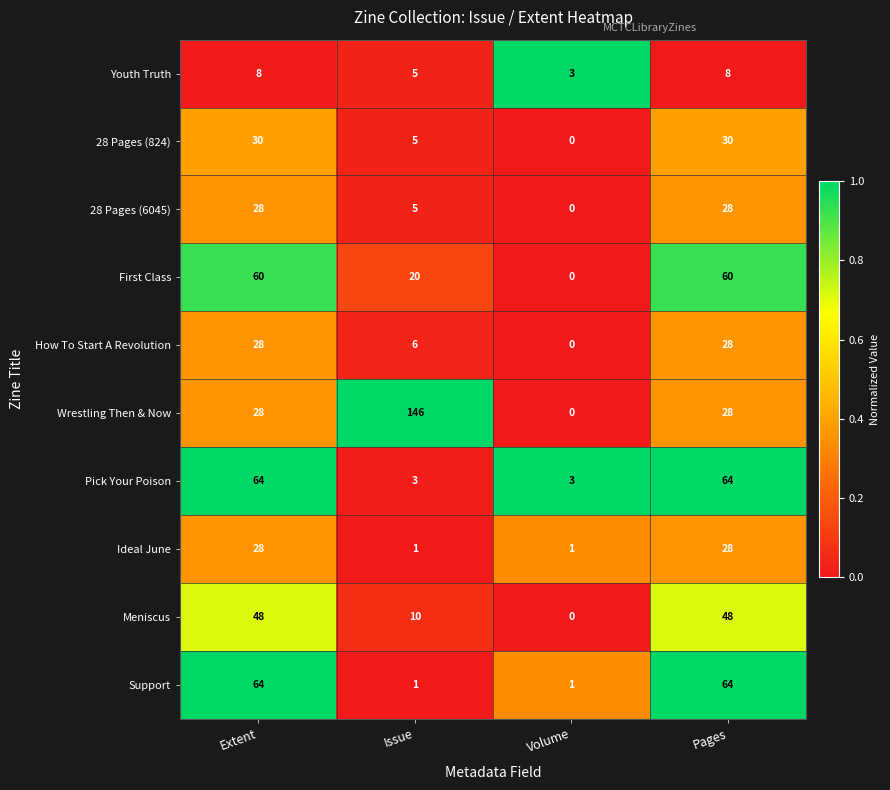

What is the difference between the second highest and second lowest values in the Ideal June series?

27